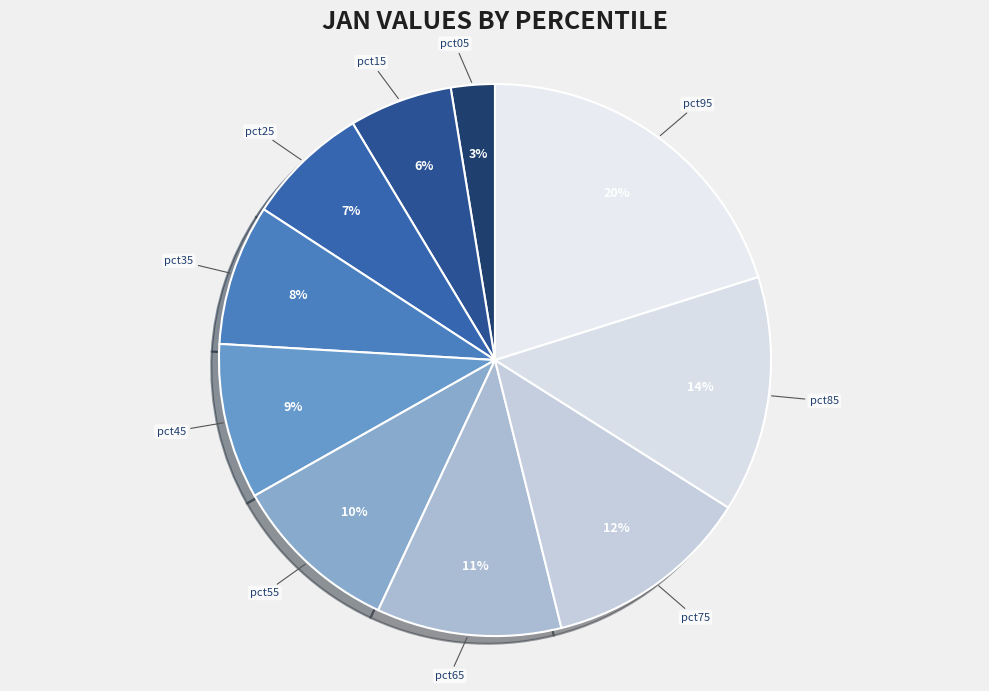

How many slices are in this pie chart?

10